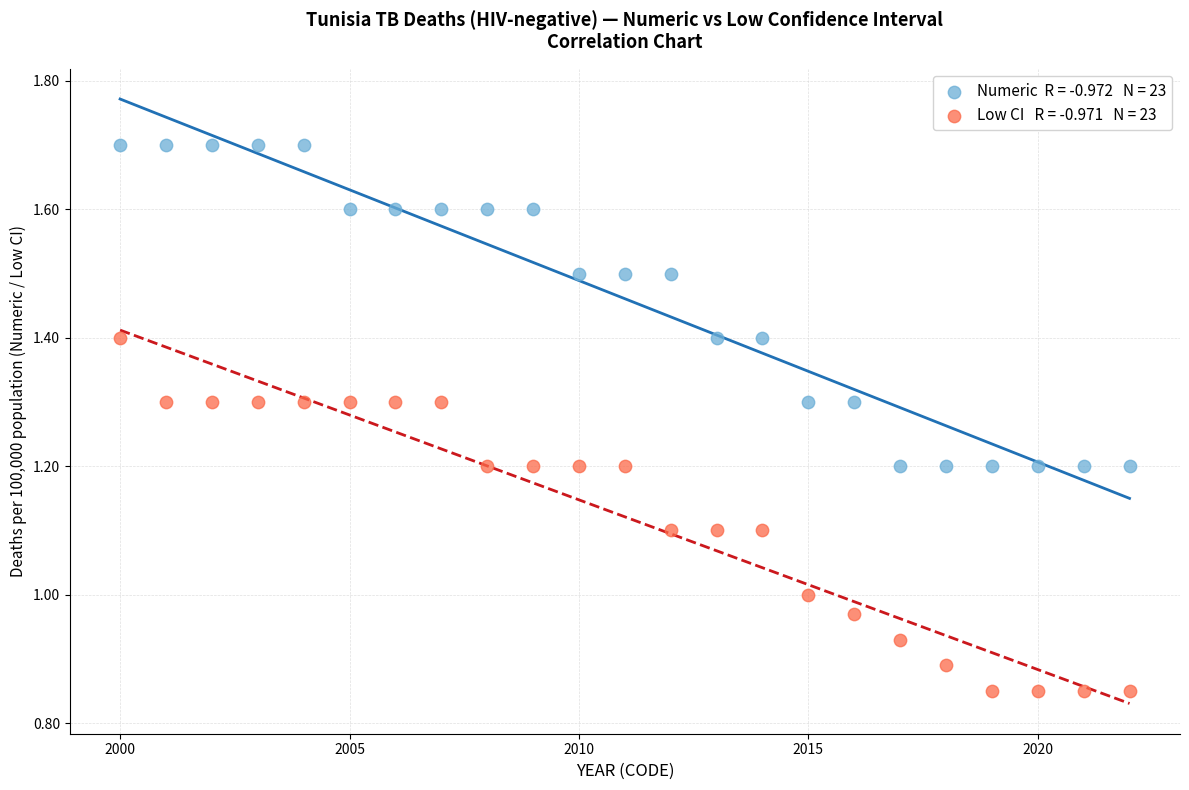

Across all data points, what is the range of X values (max minus min)?

22.0